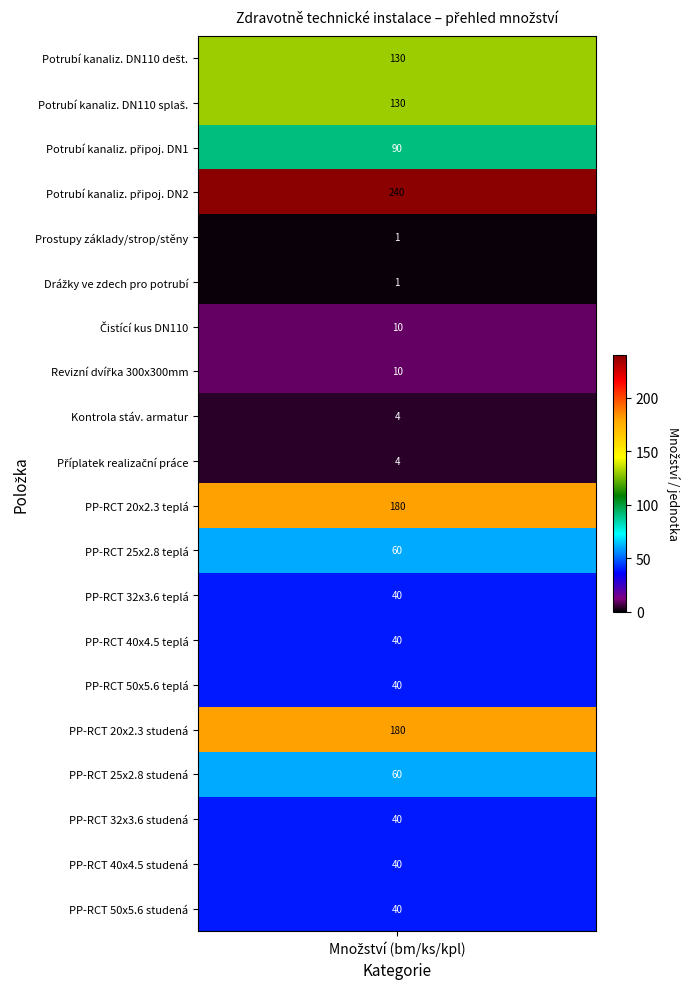

What is the total value across all series at 0?

1340